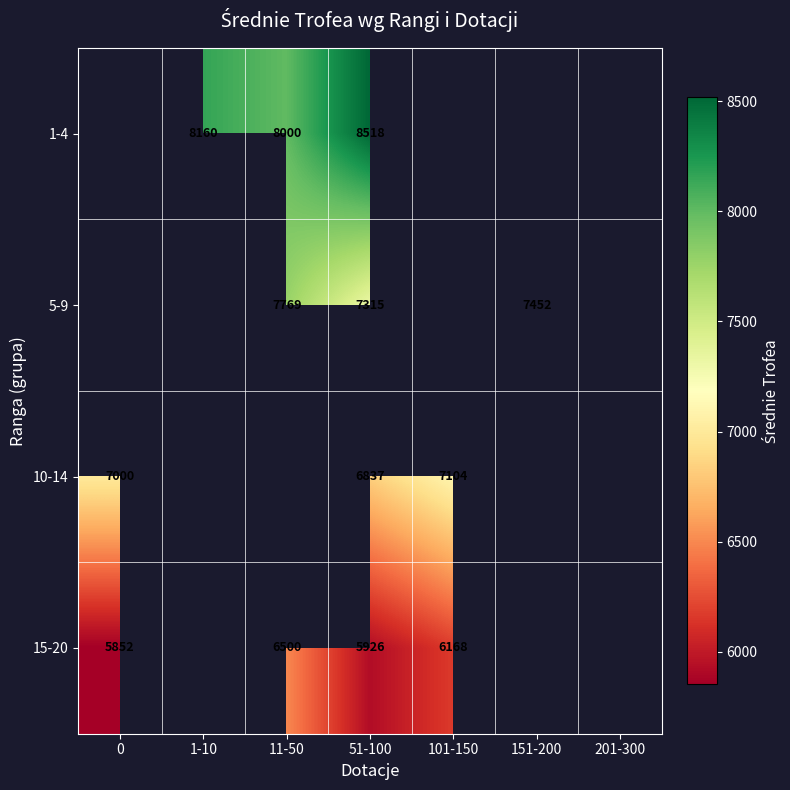

The value of 5-9 at 11-50 is 13983. True or false?

False